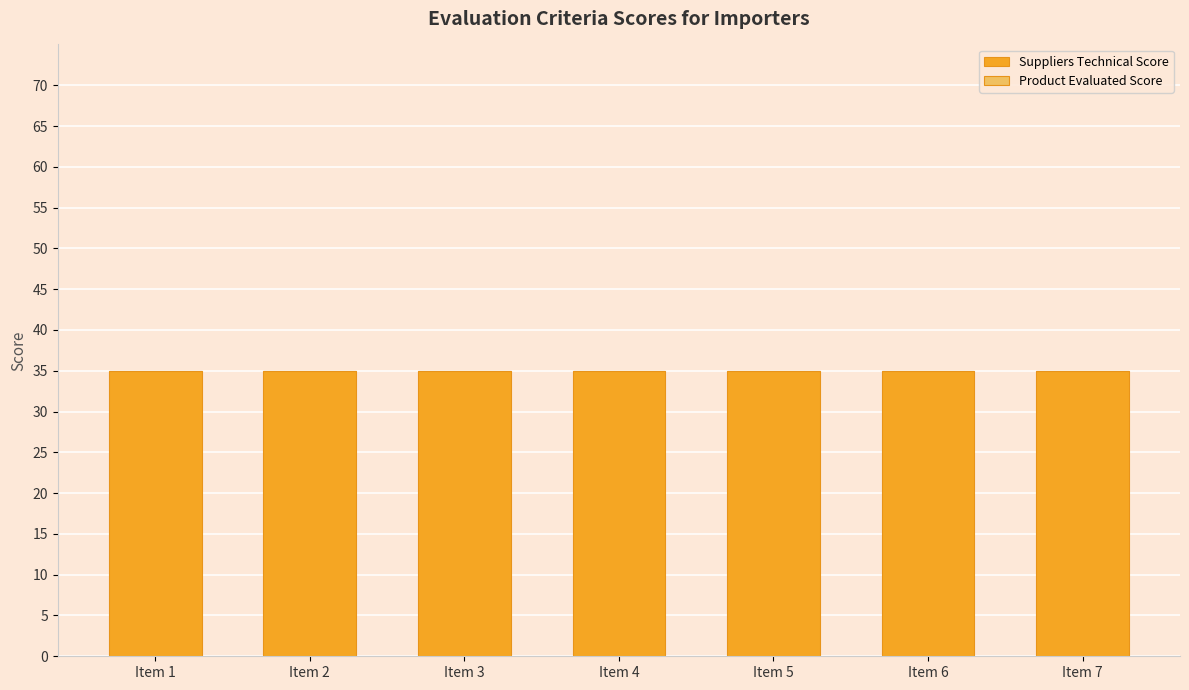

Which series has the largest range (max minus min)?

Suppliers Technical Score